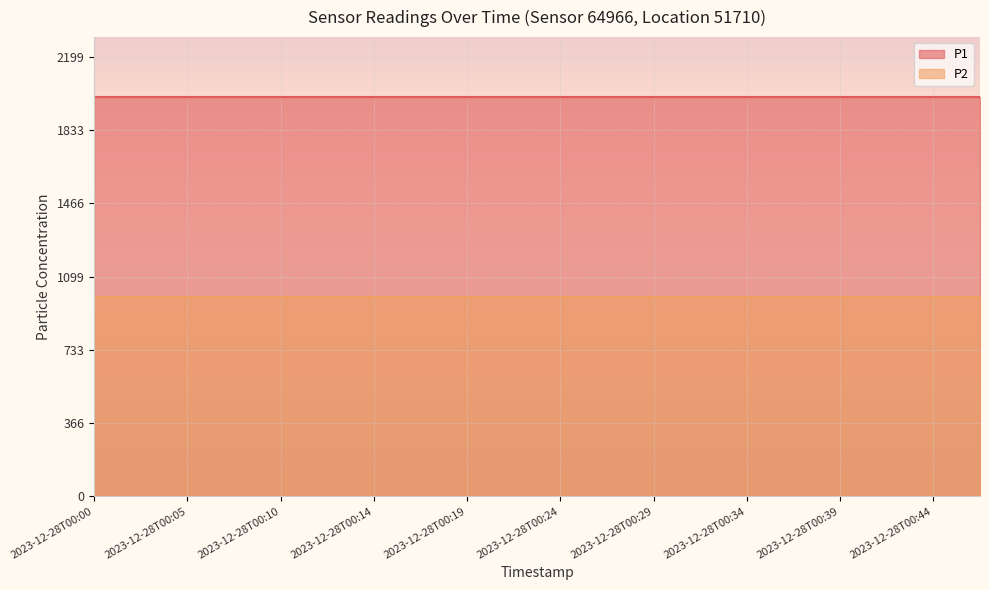

What is the sum of the P1 values at 2023-12-28T00:19 and 2023-12-28T00:12?

3999.8